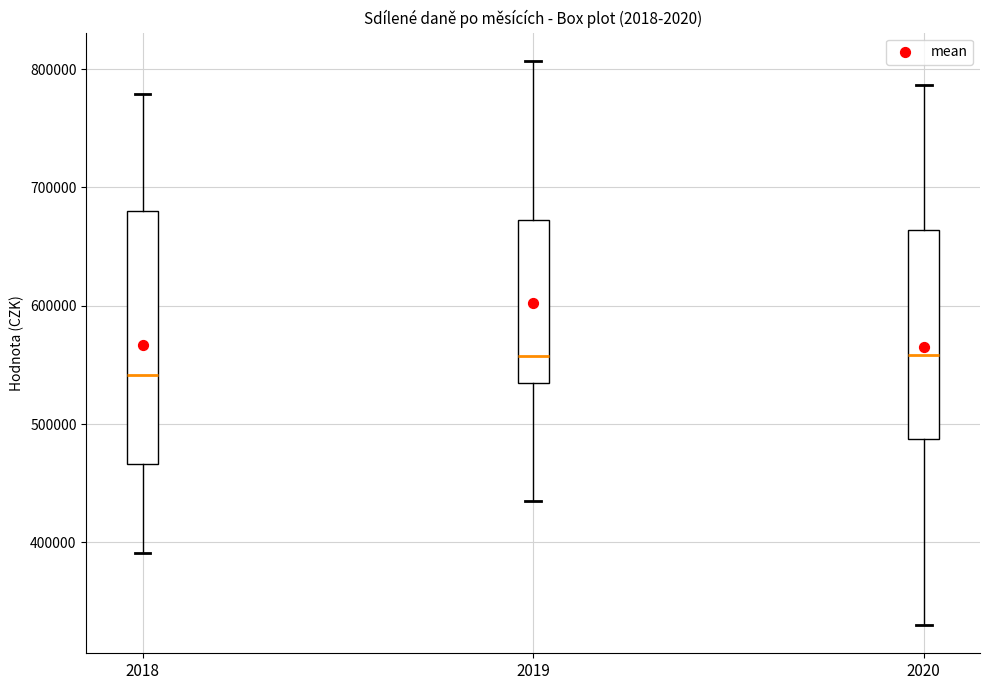

Comparing the boxes themselves (not the whiskers), which one is the tallest?

2018